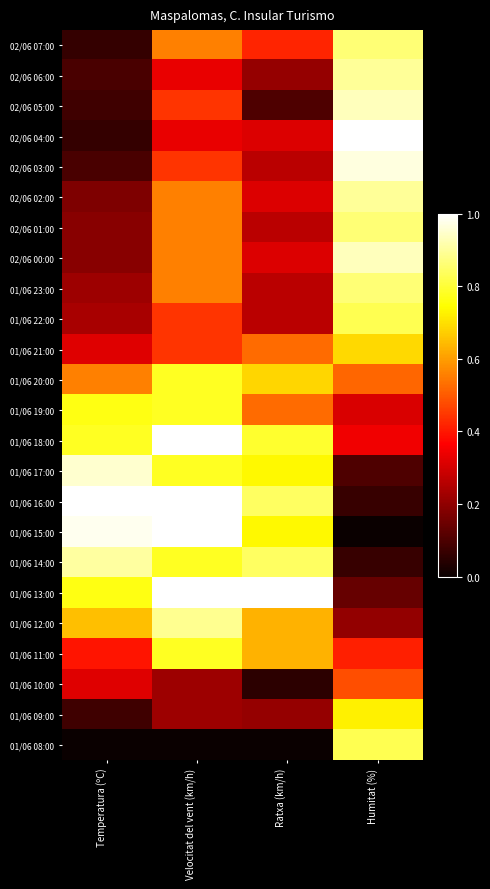

Which label corresponds to the smallest value in the chart?

Humitat (%)